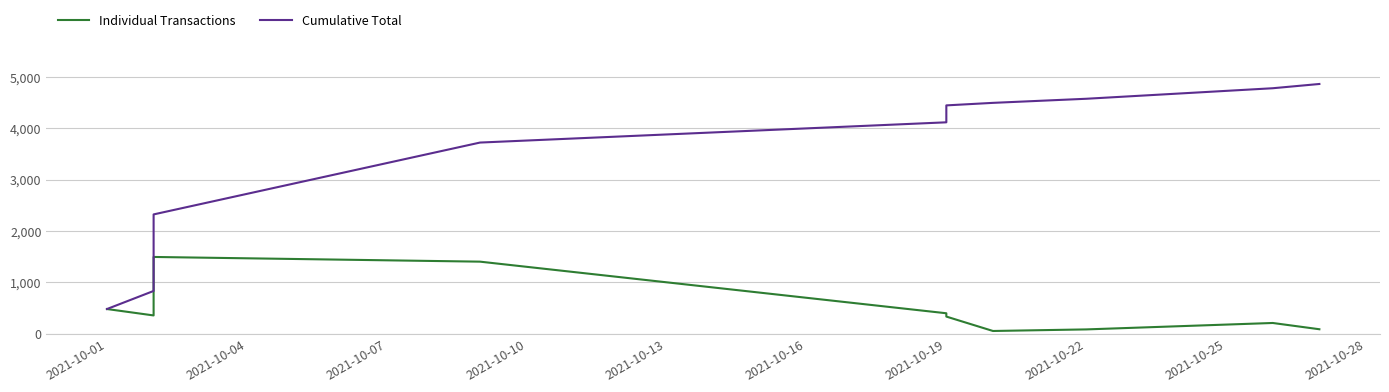

What is the lowest value of the Individual Transactions series?

49.2